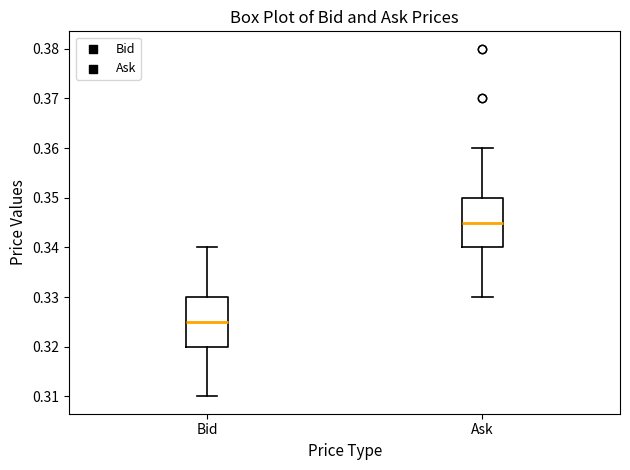

Which box's median line is the lowest?

Bid